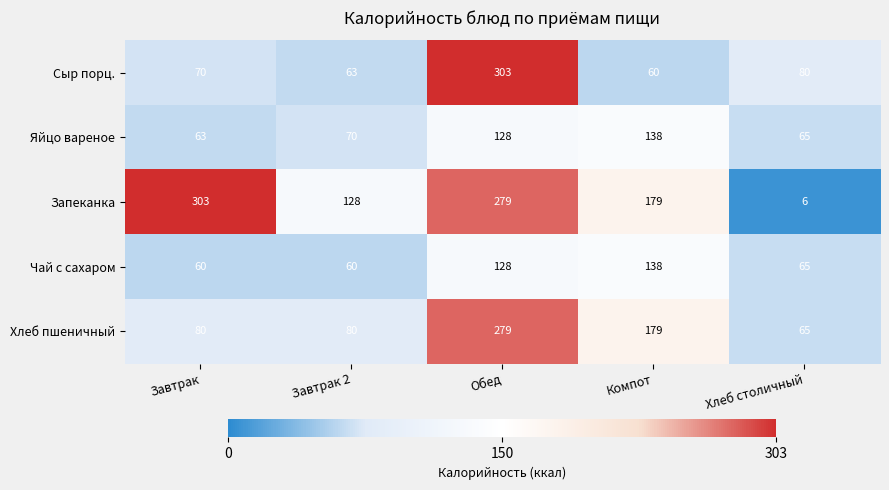

What is the total value across all series at Обед?

1117